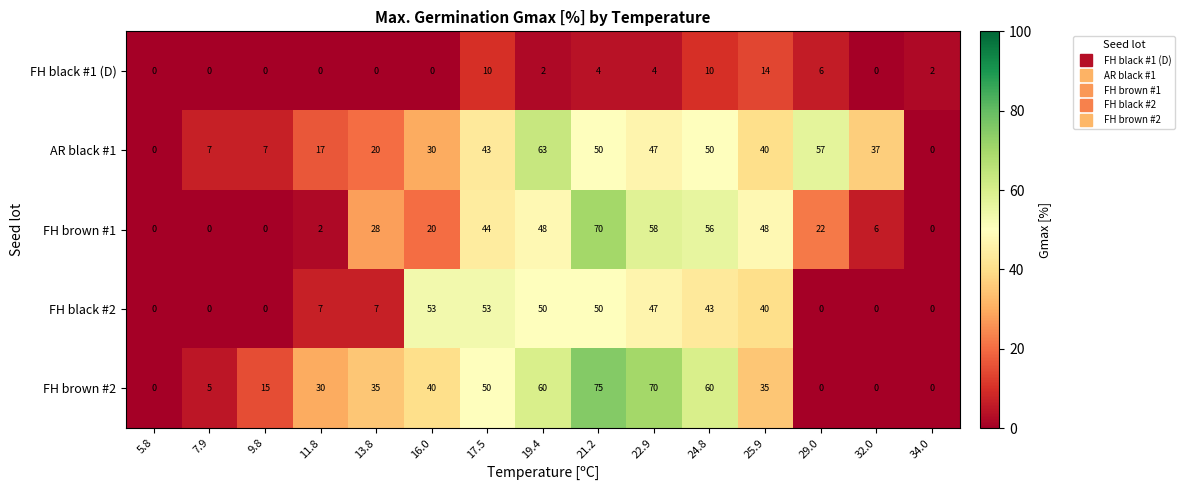

What is the difference between the maximum and minimum values in the FH black #1 (D) series?

14